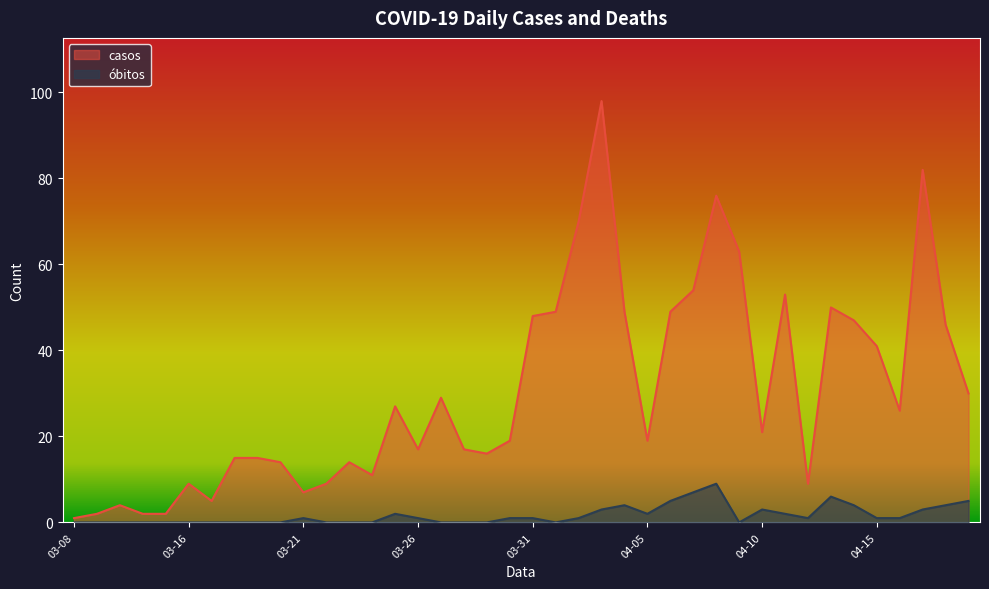

What is the sum of all obitos values?

67